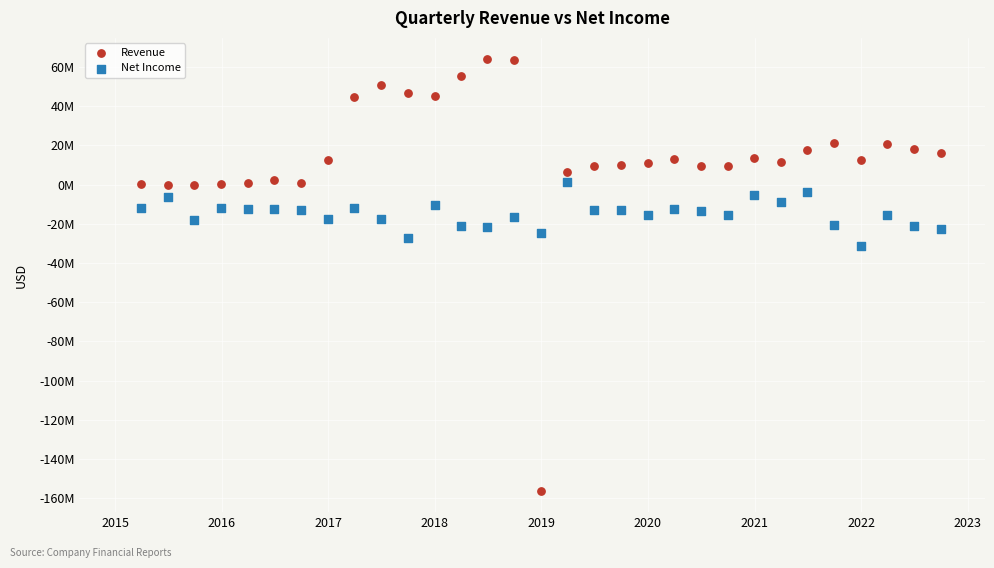

Which series reaches the maximum Y coordinate?

Revenue